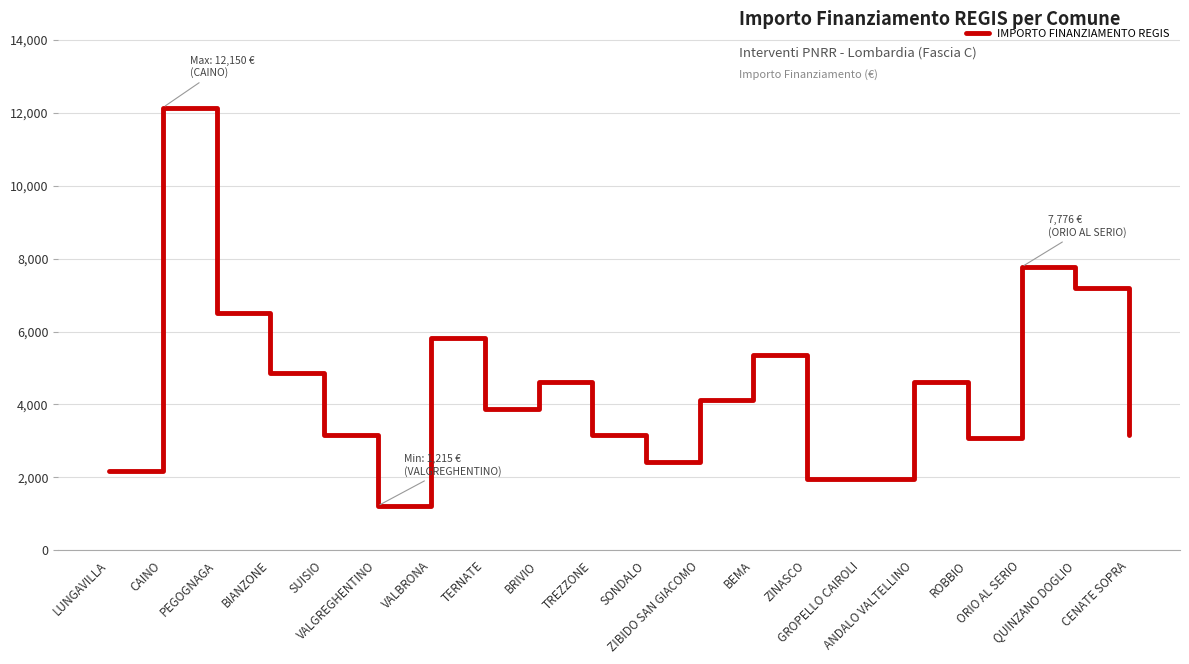

What is the greatest value displayed?

12150